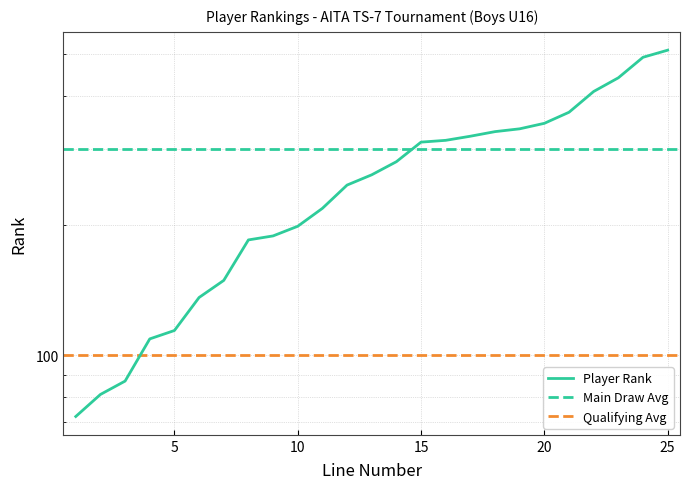

What is the smallest value displayed?

72